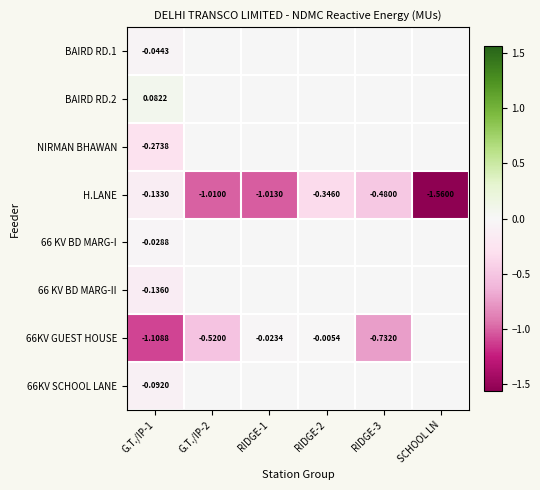

How many values in 66 KV BD MARG-I are below zero?

1